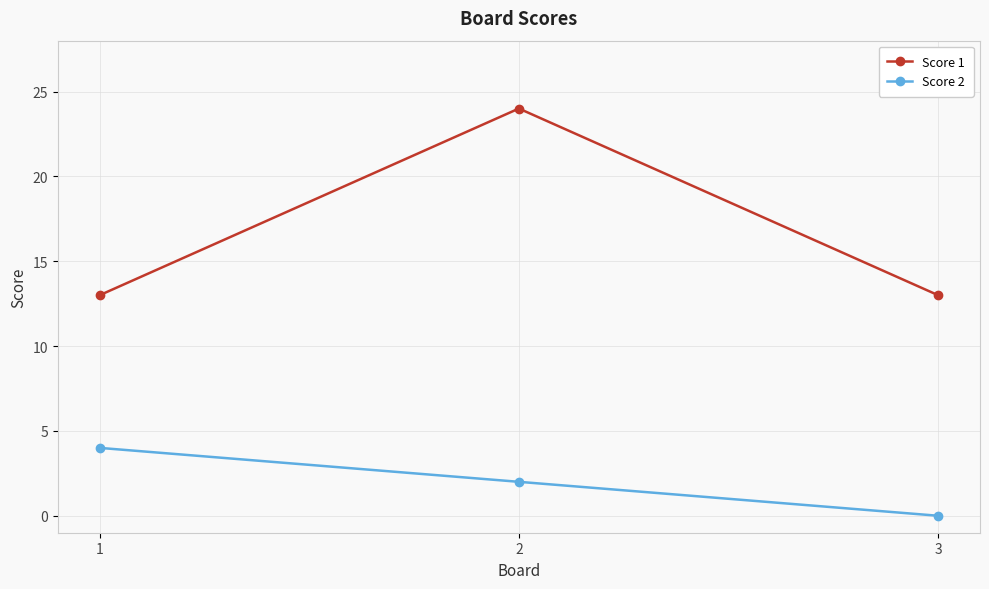

Reading left to right, list all the values displayed in this chart.

Score 1: 1=13	2=24	3=13
Score 2: 1=4	2=2	3=0